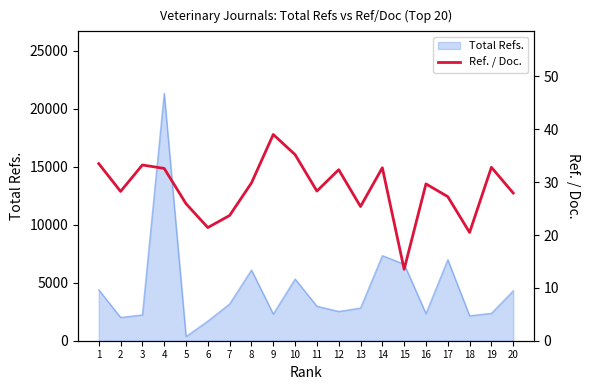

List the labels in order of value, smallest first.

15, 18, 6, 7, 13, 5, 17, 20, 2, 11, 16, 8, 12, 4, 14, 19, 3, 1, 10, 9